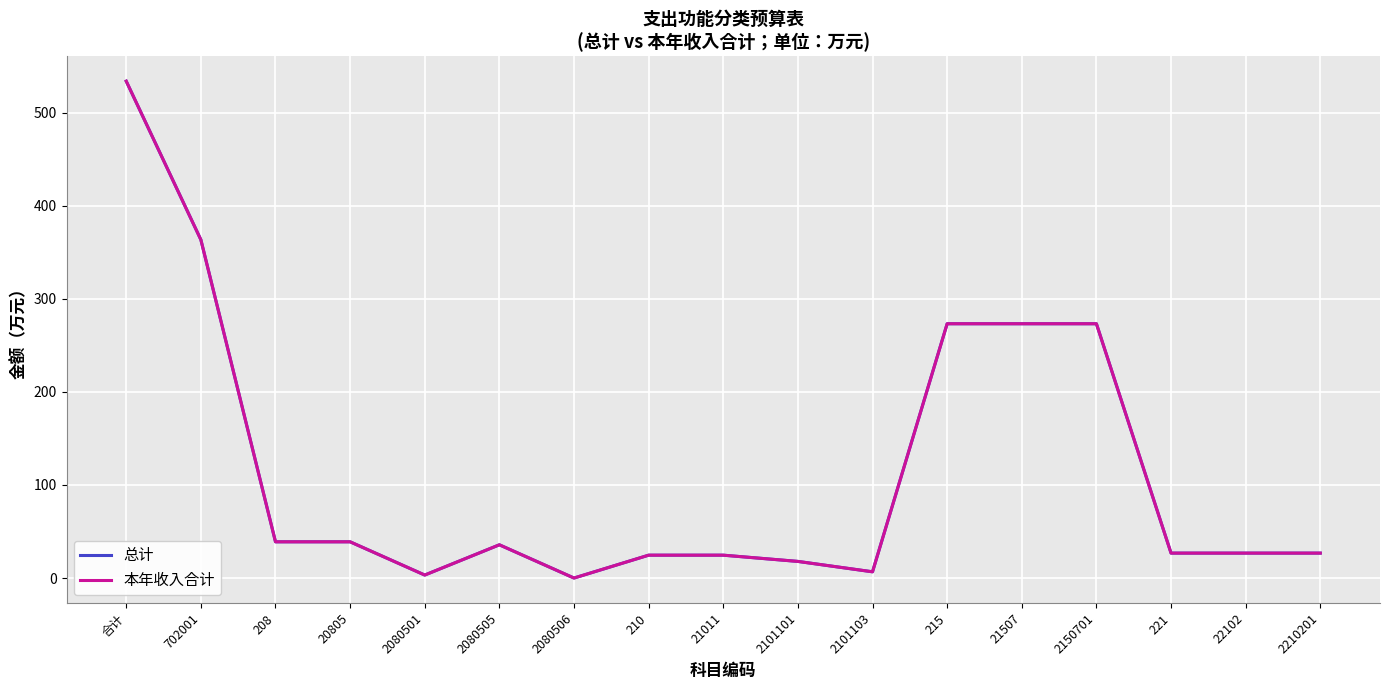

At 221, list the series in order from largest to smallest.

总计, 本年收入合计